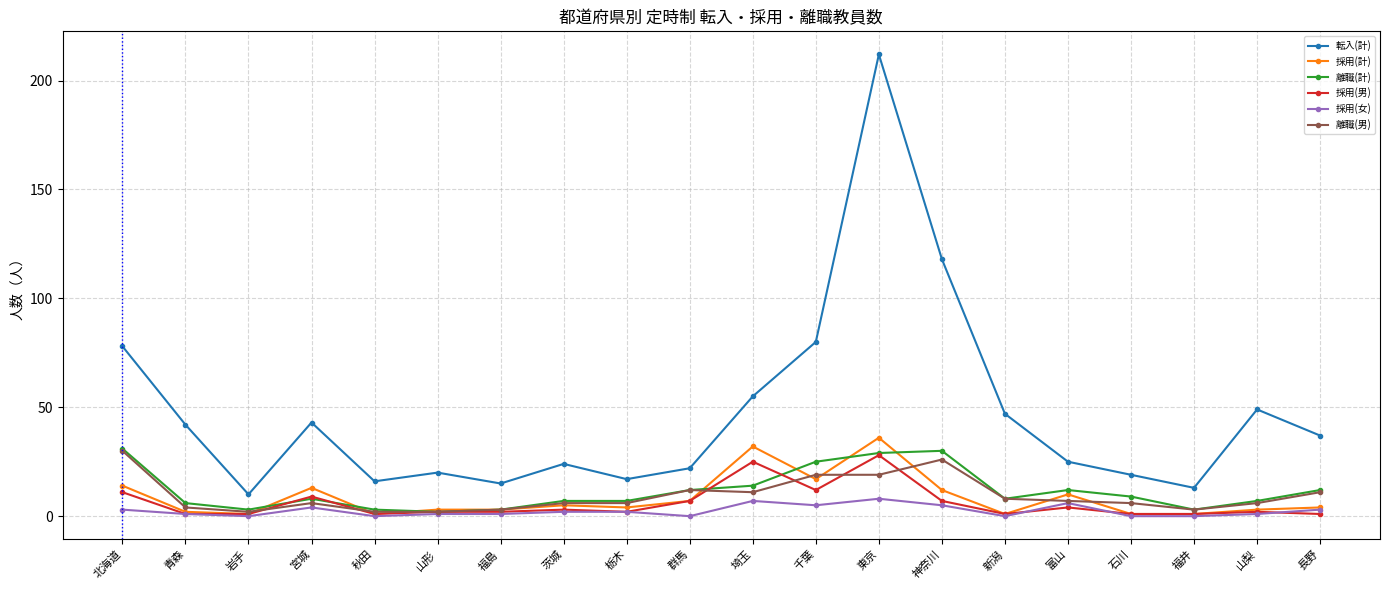

Is it true that 離職(男) equals 6 at 宮城?

True